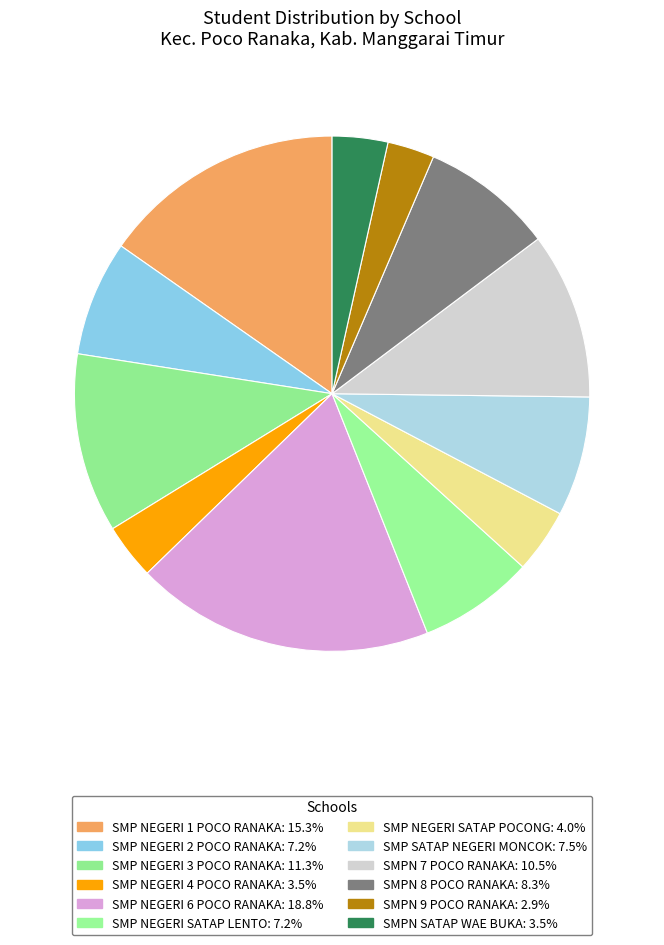

Count the number of slices in the pie.

12